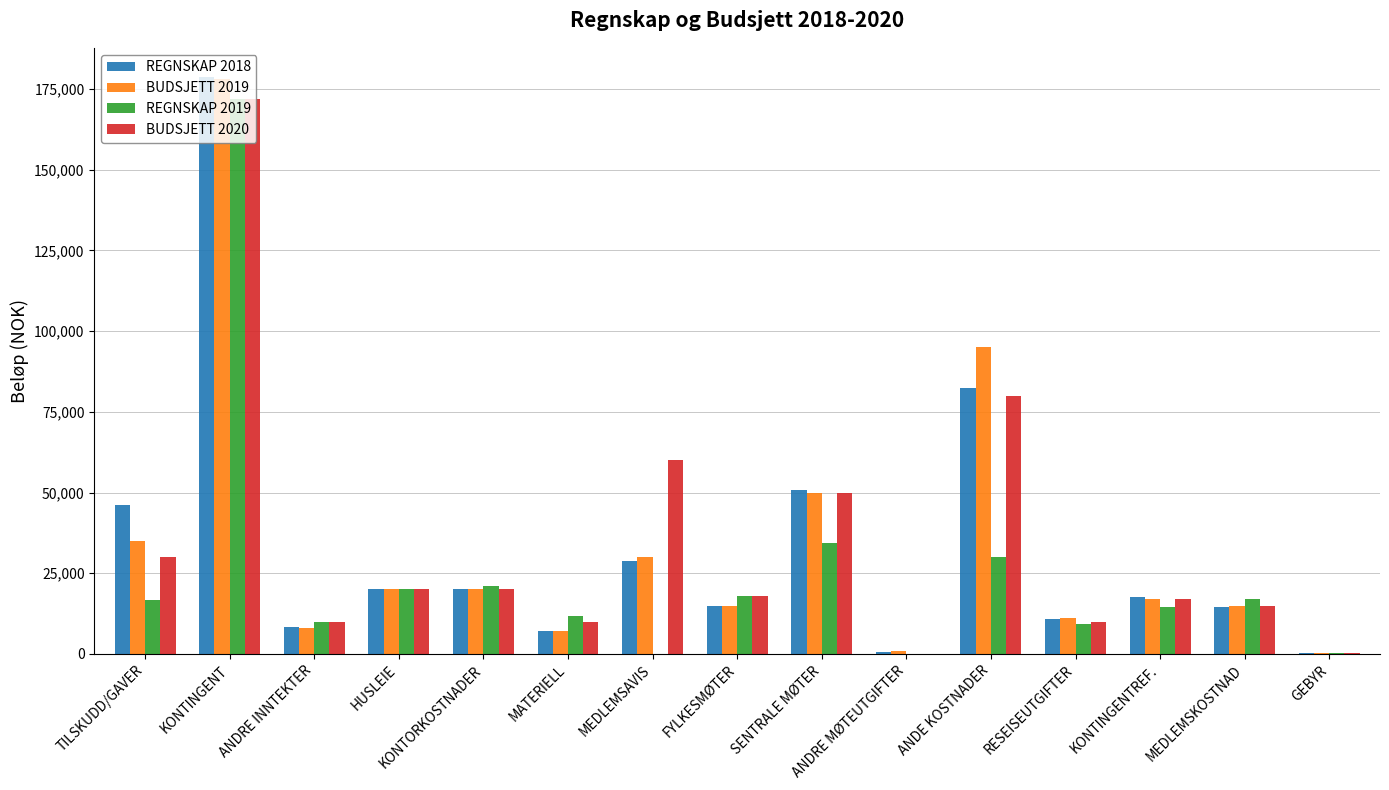

The value of REGNSKAP 2019 at KONTINGENT is 60466. True or false?

False